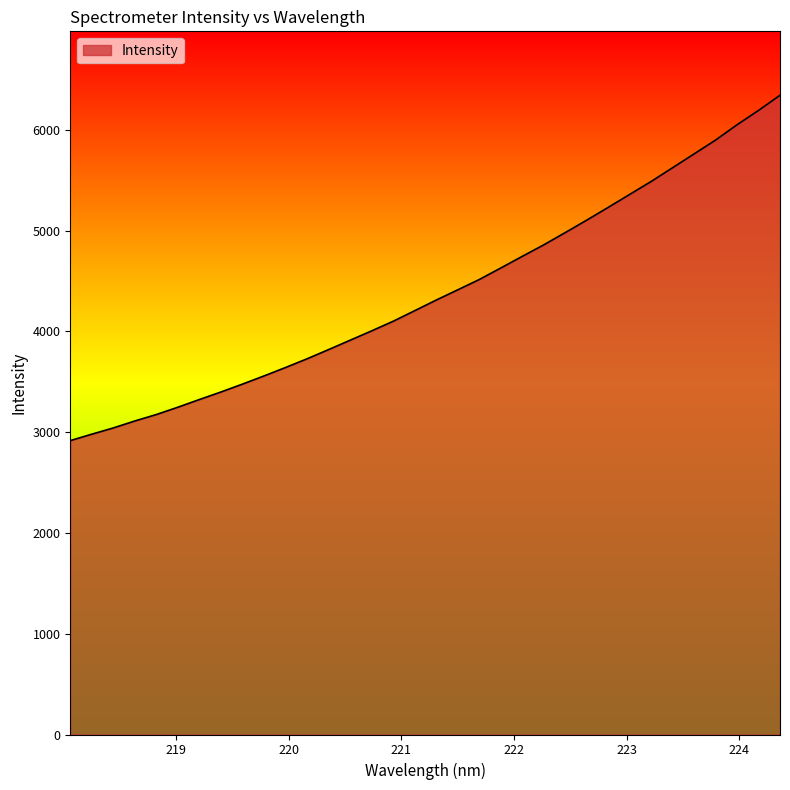

What is the minimum value shown in the chart?

2916.5